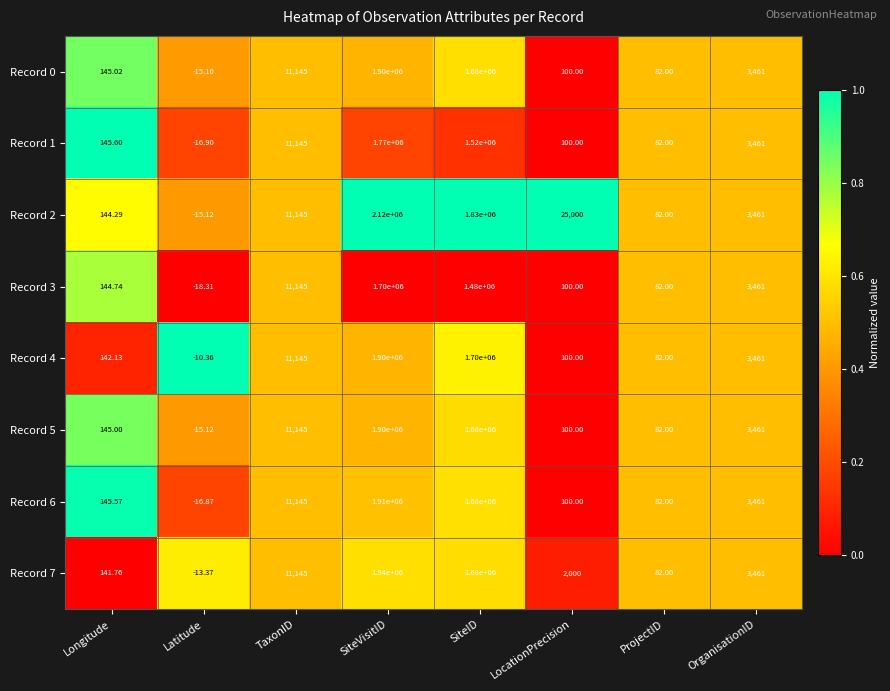

At which category does the chart reach its minimum across all series?

Latitude